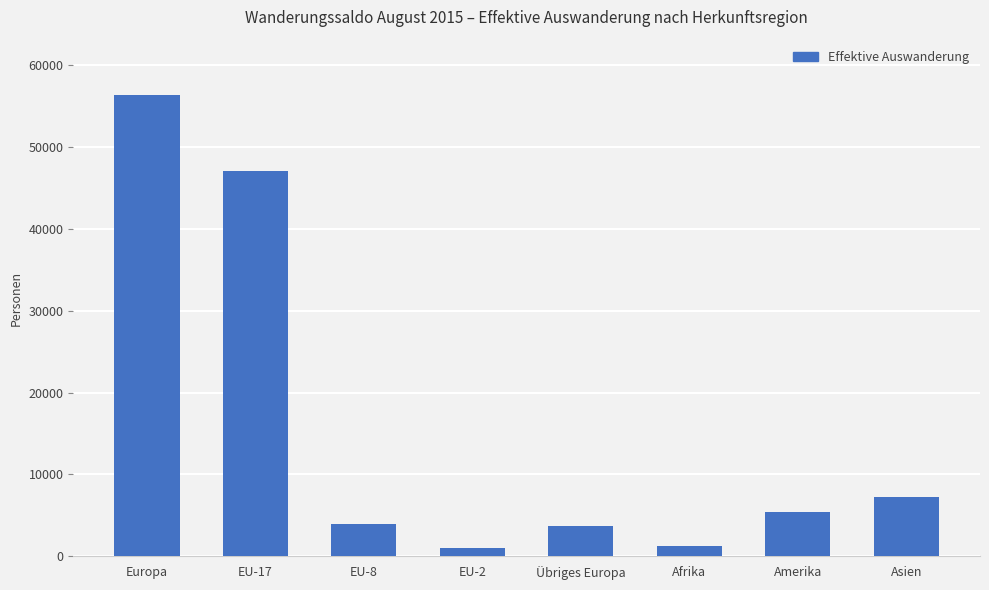

Are the bars grouped side by side (vs. stacked)?

No